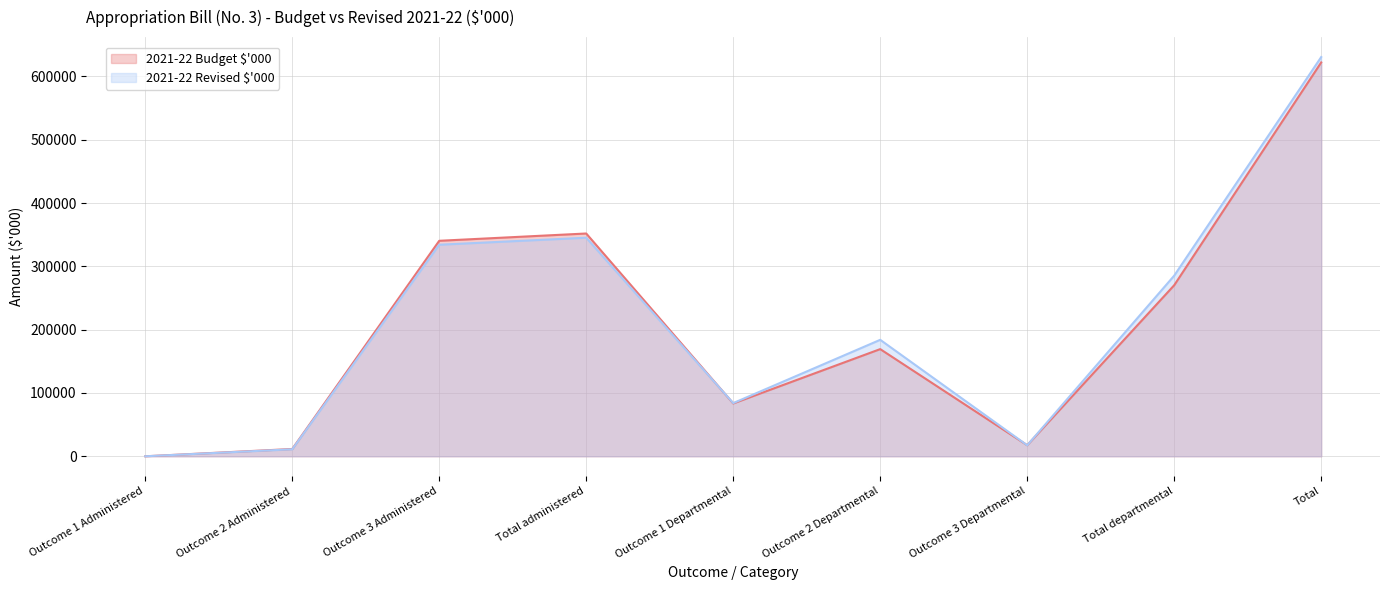

In 2021-22 Revised $'000, how many points are higher than both neighbors (excluding endpoints)?

2